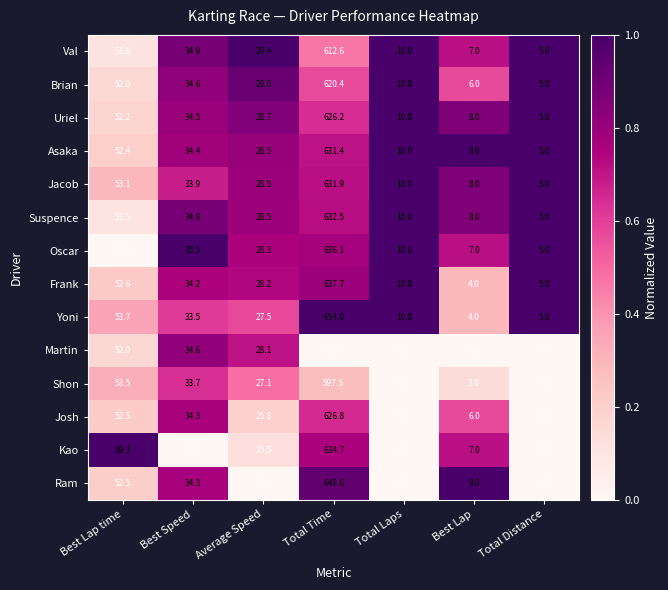

What is the sum of the Suspence values at Average Speed and Best Lap time?

80.0